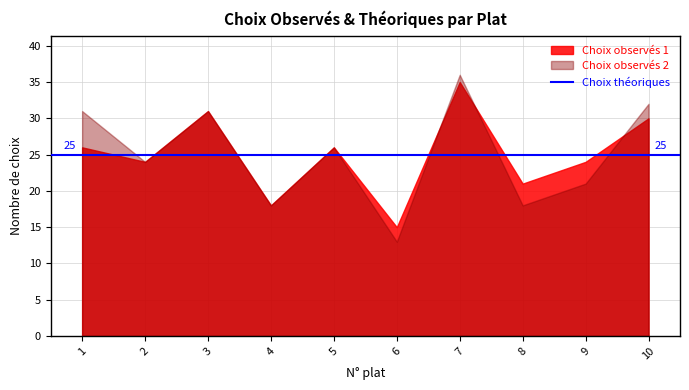

What are all the series names shown in the legend?

Choix observés 1, Choix observés 2, Choix théoriques